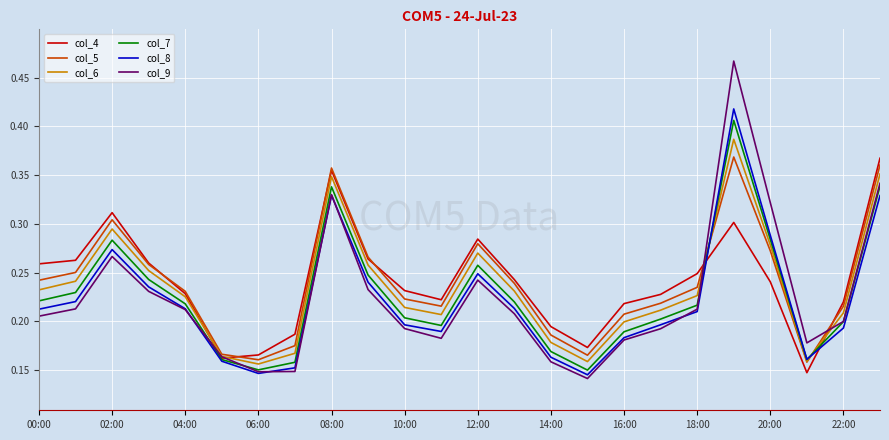

Which series has the widest spread of values?

col_9